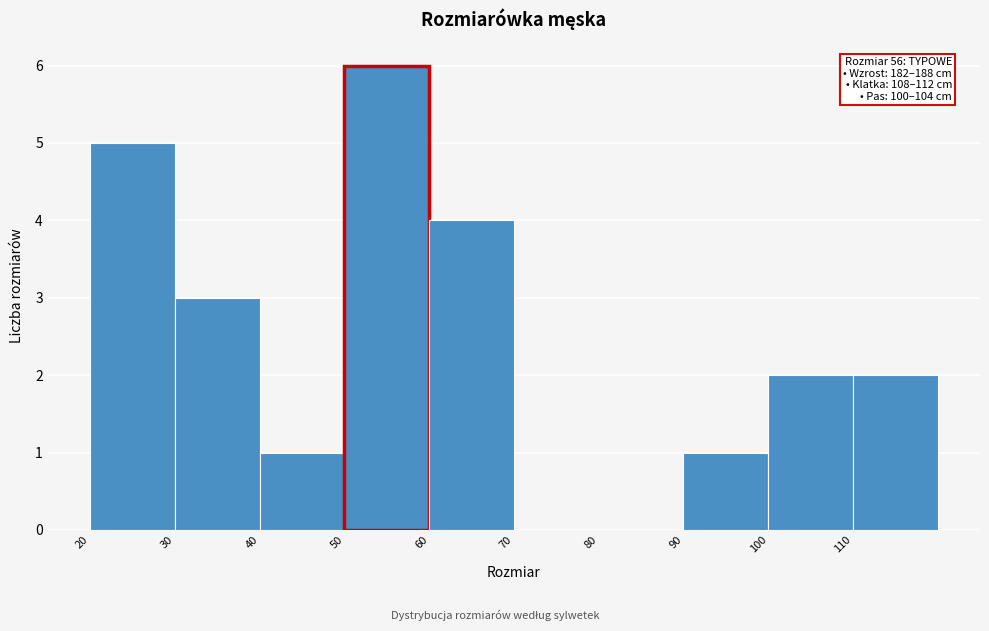

Which range on the x-axis has the tallest bar?

50 to 60